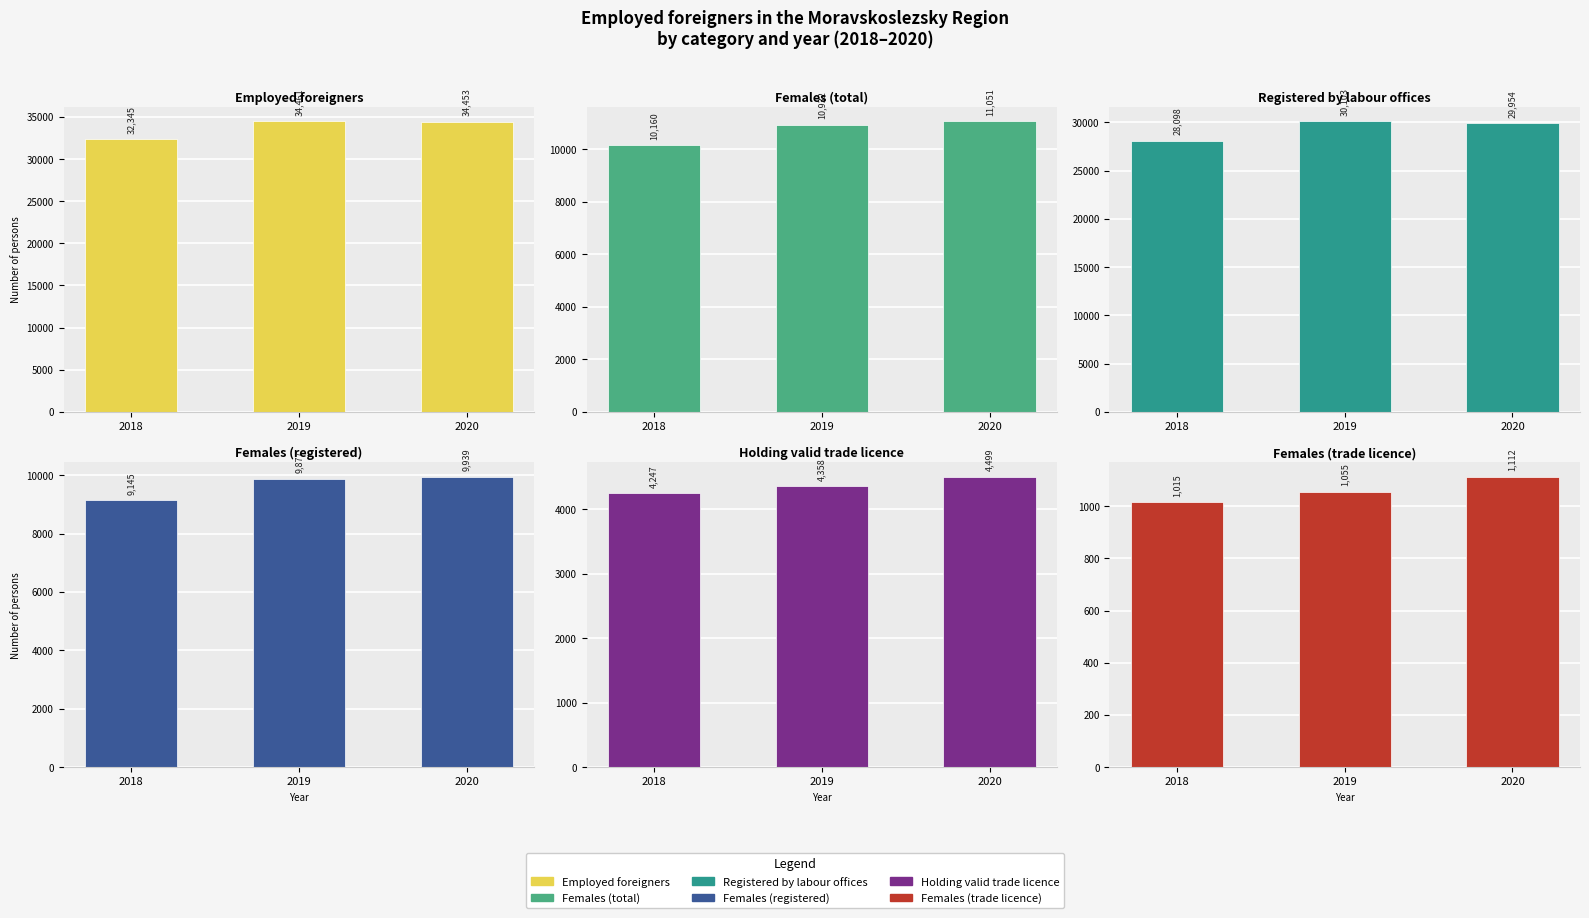

Reading left to right, what are all the values shown in this chart?

Employed foreigners: 2018=32345	2019=34461	2020=34453
Females (total): 2018=10160	2019=10932	2020=11051
Registered by labour offices: 2018=28098	2019=30103	2020=29954
Females (registered): 2018=9145	2019=9877	2020=9939
Holding valid trade licence: 2018=4247	2019=4358	2020=4499
Females (trade licence): 2018=1015	2019=1055	2020=1112